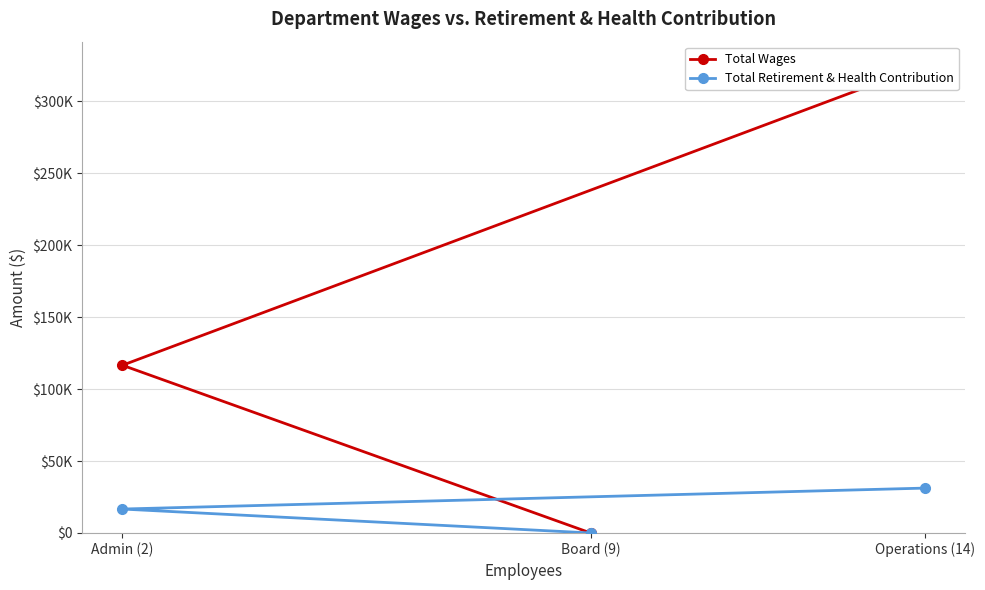

Rank the series by their average value, from highest to lowest.

Total Wages, Total Retirement & Health Contribution